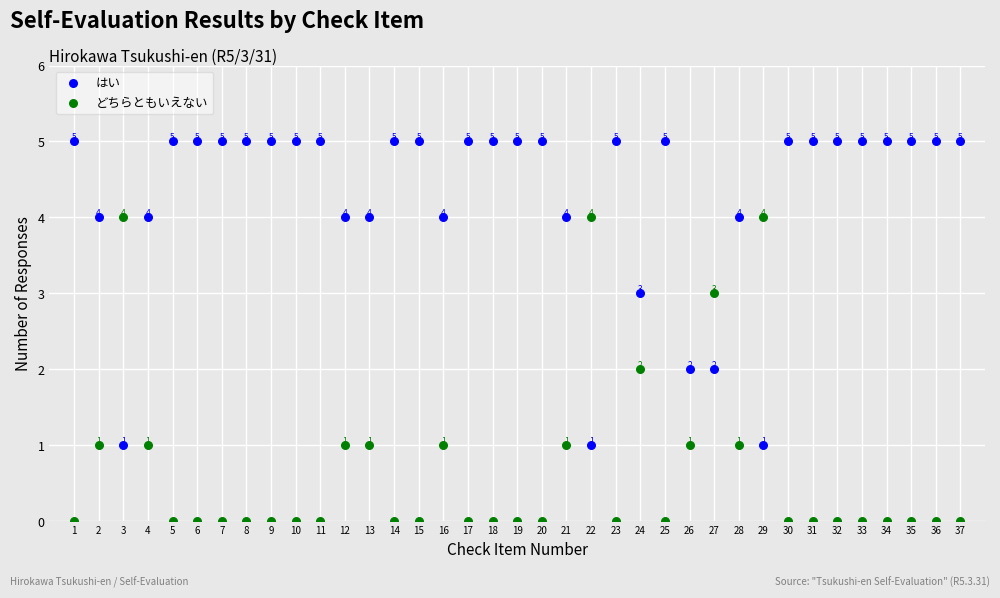

Across all data points, what is the range of X values (max minus min)?

36